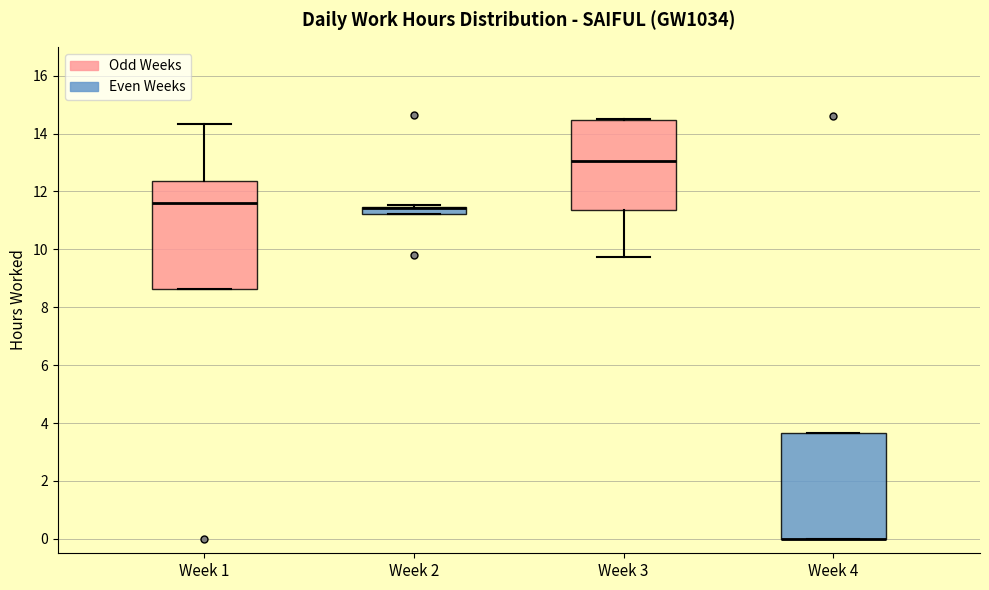

Where is the upper edge of the box for Week 2 on the y-axis? The values are not printed on the chart, so give them approximately, as read against the axis.

11.4